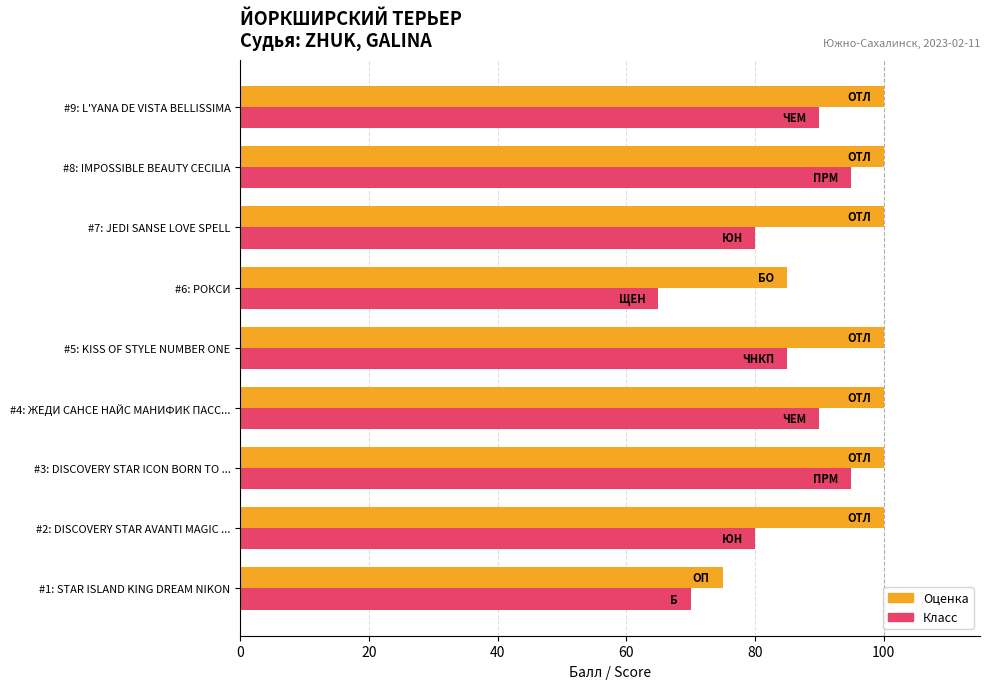

What is the total value across all series at #4: ЖЕДИ САНСЕ НАЙС МАНИФИК ПАСС...?

190